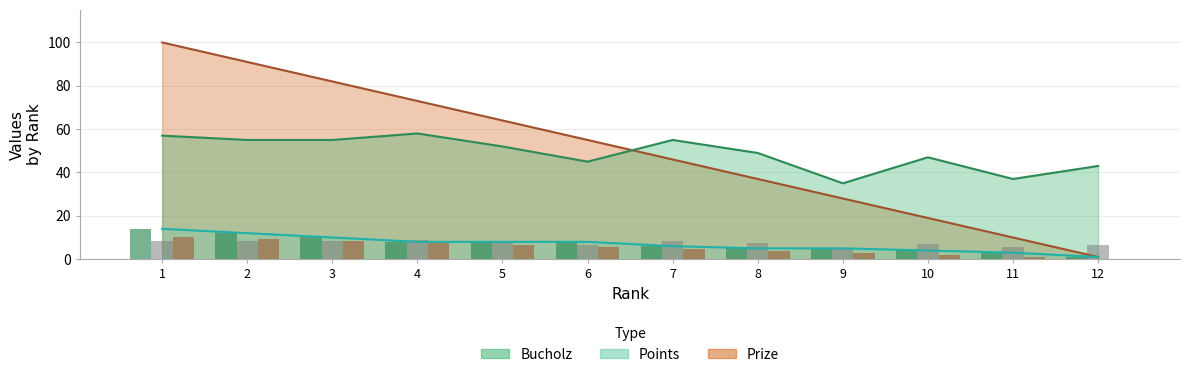

The value of Bucholz at 4 is 28. True or false?

False